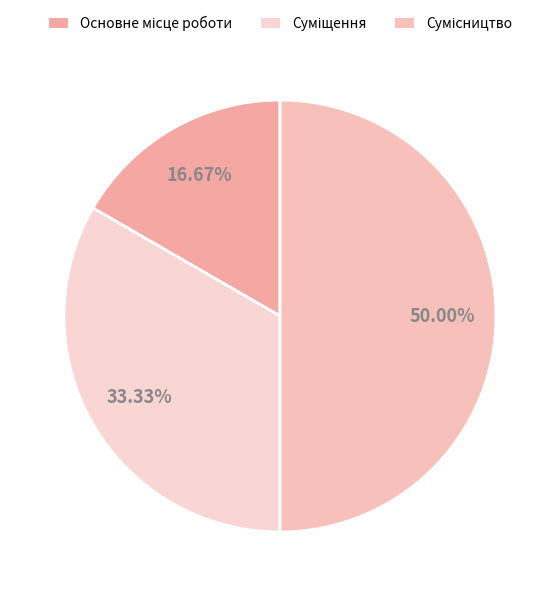

Between Сумісництво and Основне місце роботи, which is larger?

Сумісництво